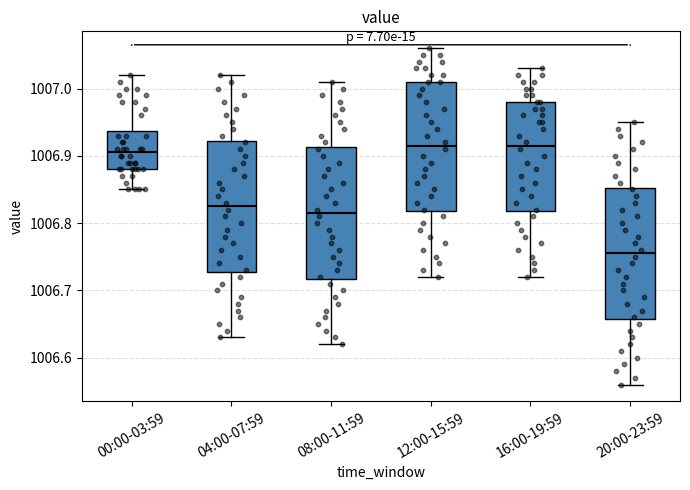

Reading left to right, transcribe this box plot: for each box, give where its median line is, the range the box spans, and where its two whiskers end, as read against the y-axis. The values are not printed on the chart, so give them approximately, as read against the axis.

00:00-03:59: median 1006.91, box 1006.88 to 1006.94, whiskers 1006.85 to 1007.02
04:00-07:59: median 1006.83, box 1006.73 to 1006.92, whiskers 1006.63 to 1007.02
08:00-11:59: median 1006.82, box 1006.72 to 1006.91, whiskers 1006.62 to 1007.01
12:00-15:59: median 1006.92, box 1006.82 to 1007.01, whiskers 1006.72 to 1007.06
16:00-19:59: median 1006.92, box 1006.82 to 1006.98, whiskers 1006.72 to 1007.03
20:00-23:59: median 1006.76, box 1006.66 to 1006.85, whiskers 1006.56 to 1006.95